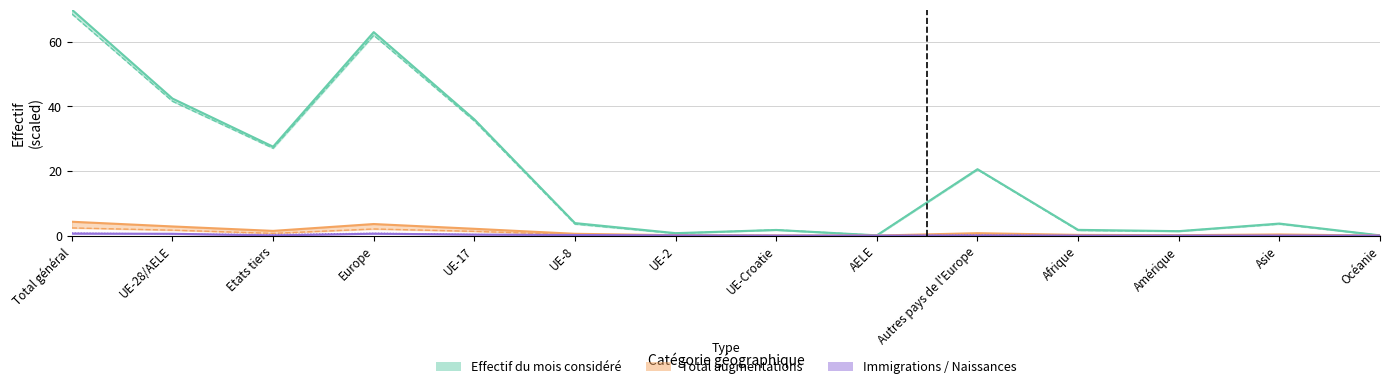

At which category is the sum across all series the highest?

Total général